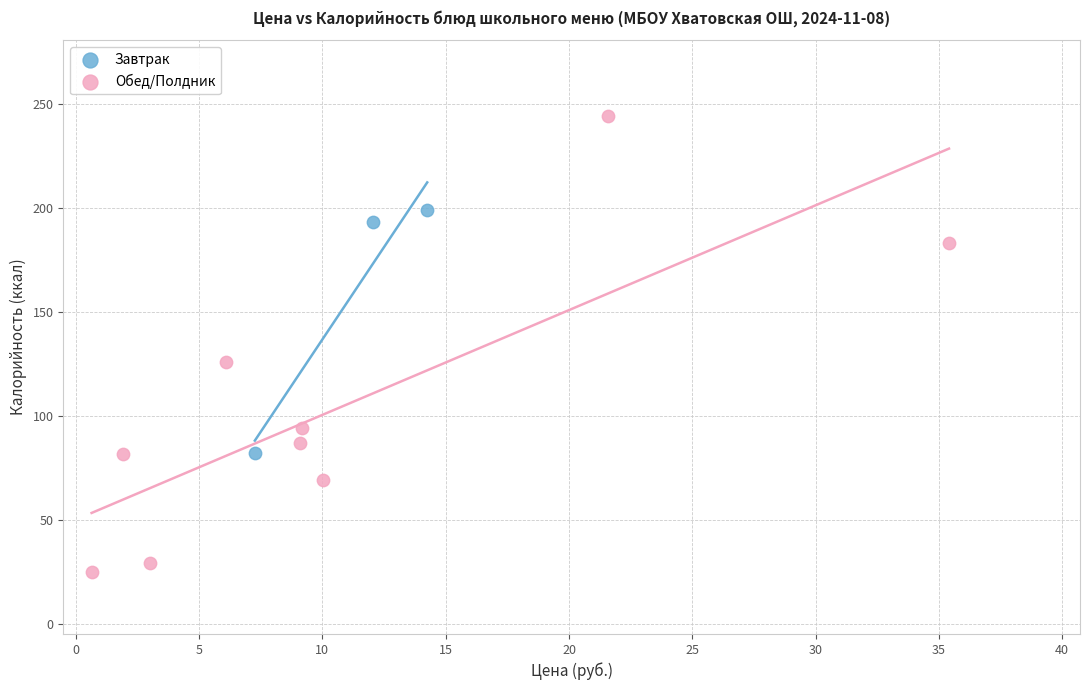

Which series reaches the minimum Y coordinate?

Обед/Полдник